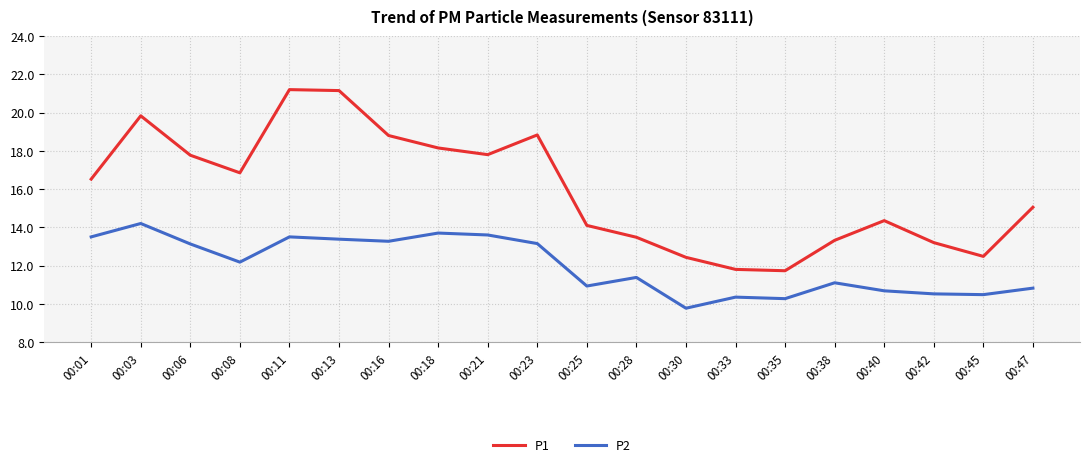

What is the sum of all P2 values?

239.9